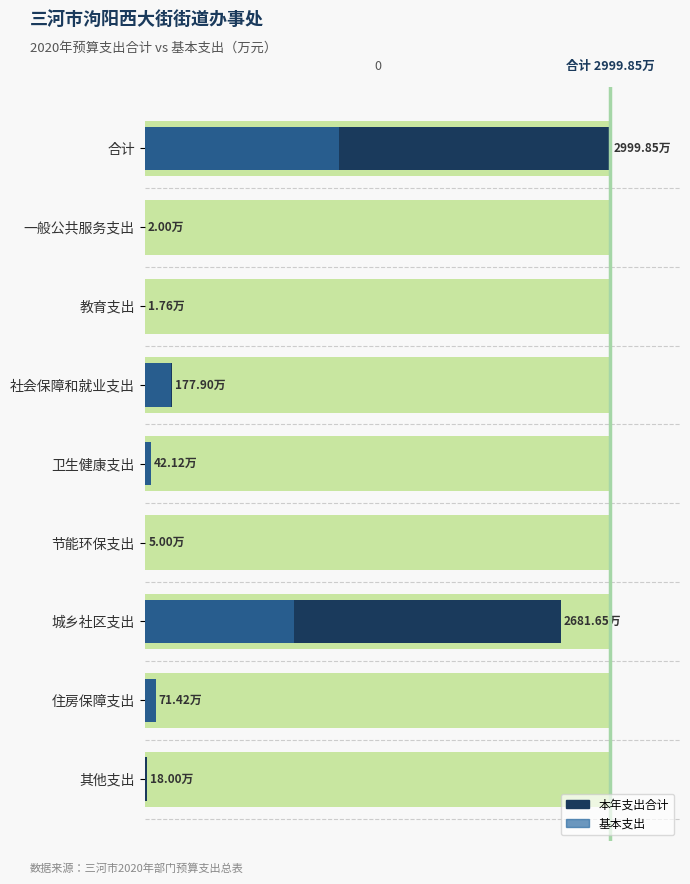

Which series has the largest range (max minus min)?

本年支出合计